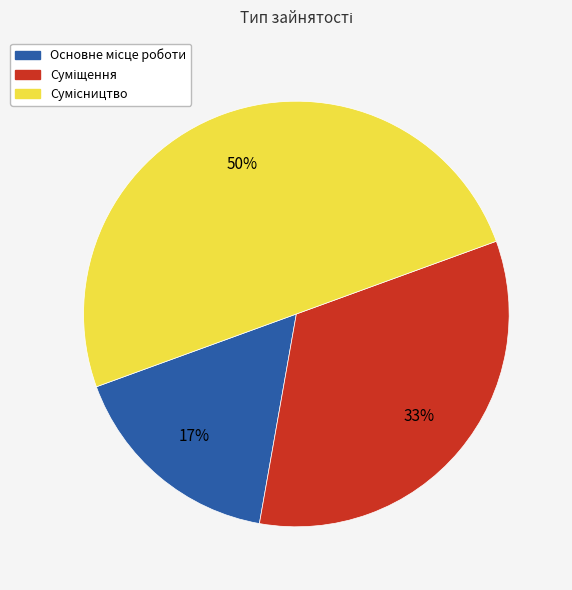

To the nearest percent, what is the average slice percentage?

33%